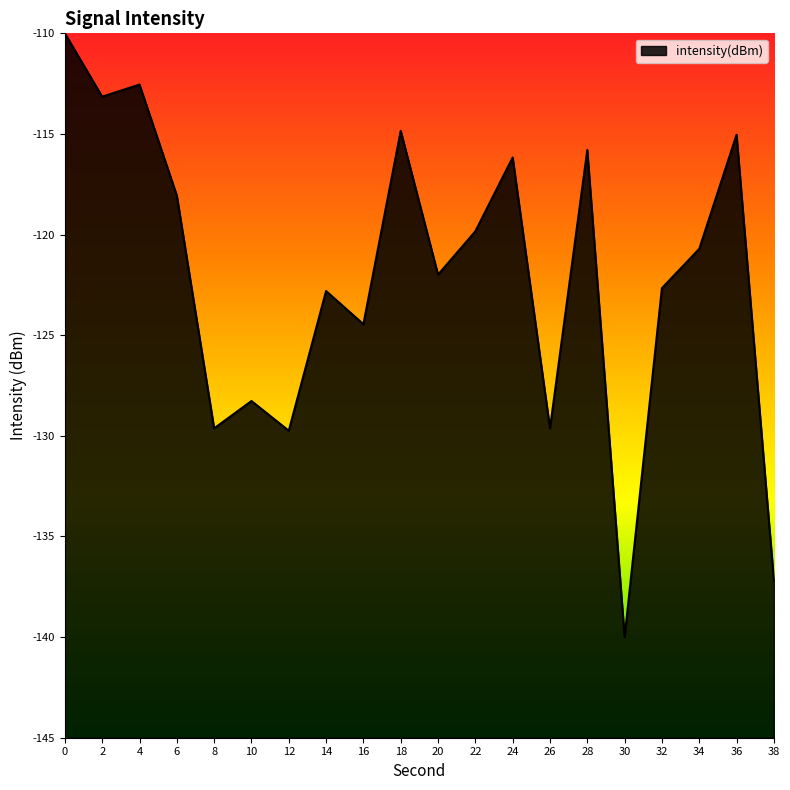

How many lines are shown in the chart?

1